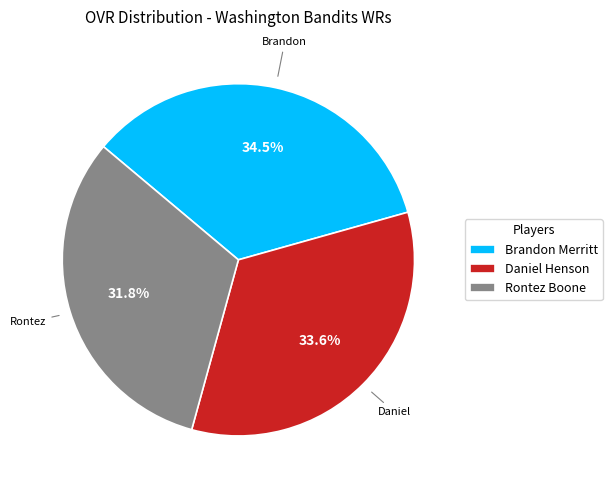

Rank the categories by value from highest to lowest.

Brandon Merritt, Daniel Henson, Rontez Boone